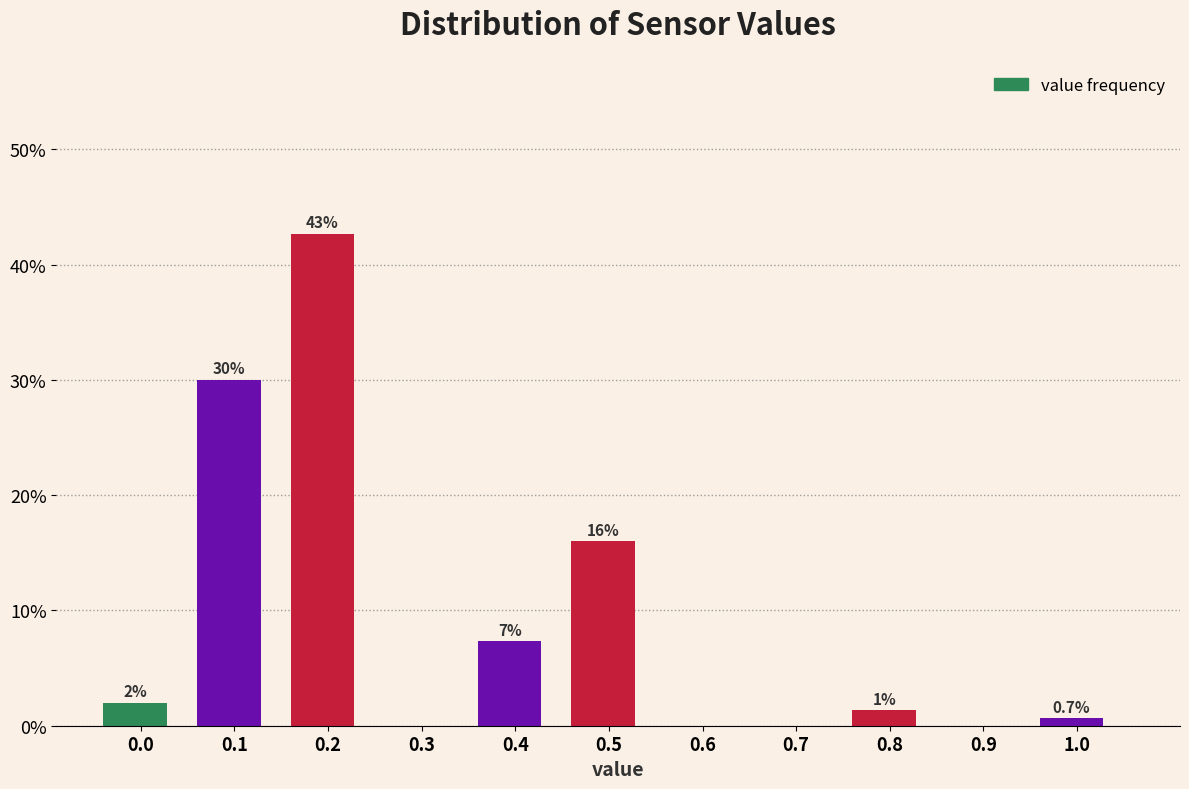

What is the sum of the values at 0.3 and 0.0?

2.0